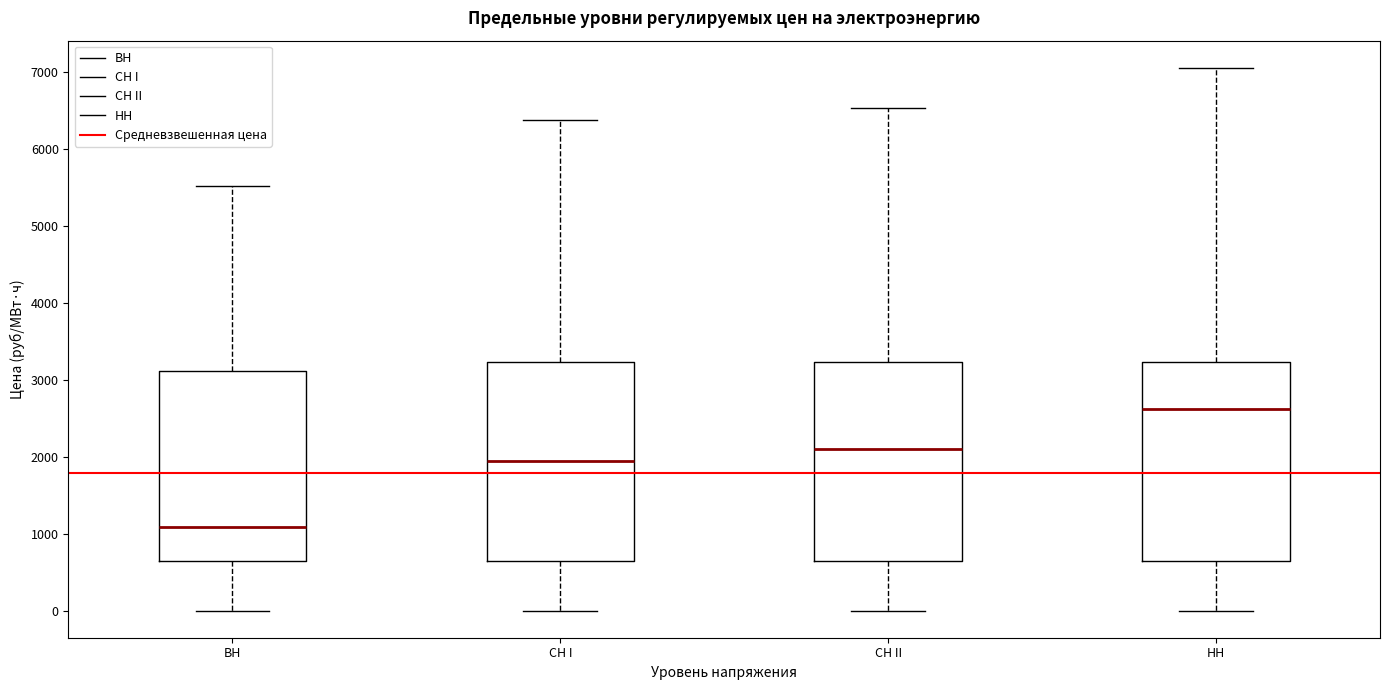

Which box's median line is the highest?

НН